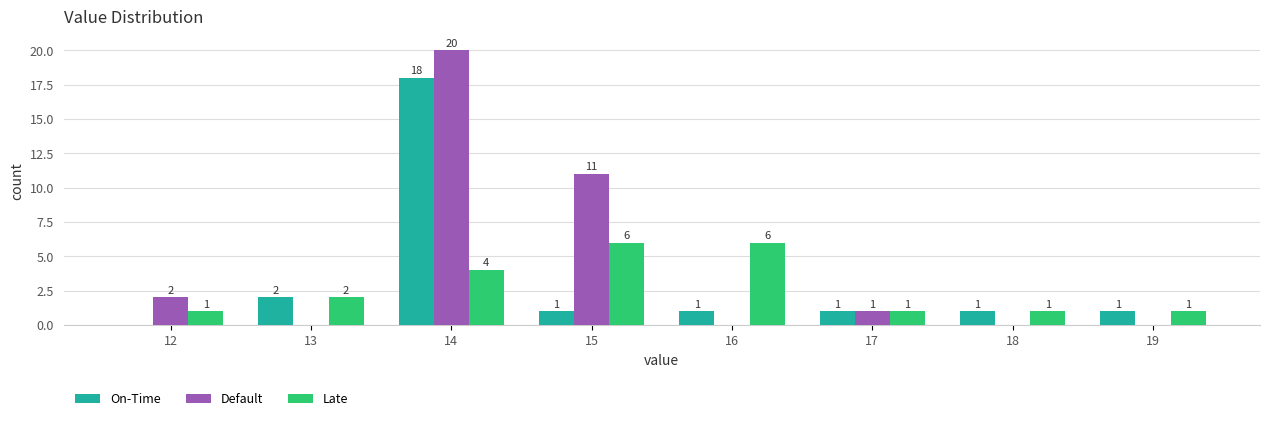

How many Late values are between 1 and 6?

8